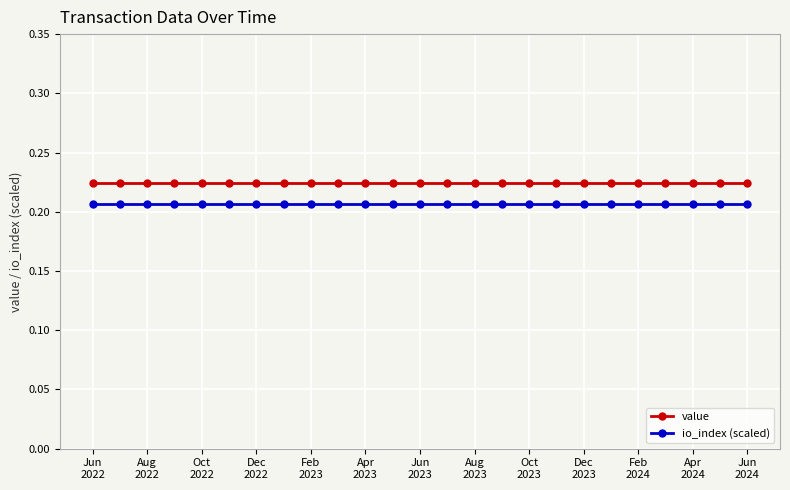

What are all the series names shown in the legend?

value, io_index (scaled)